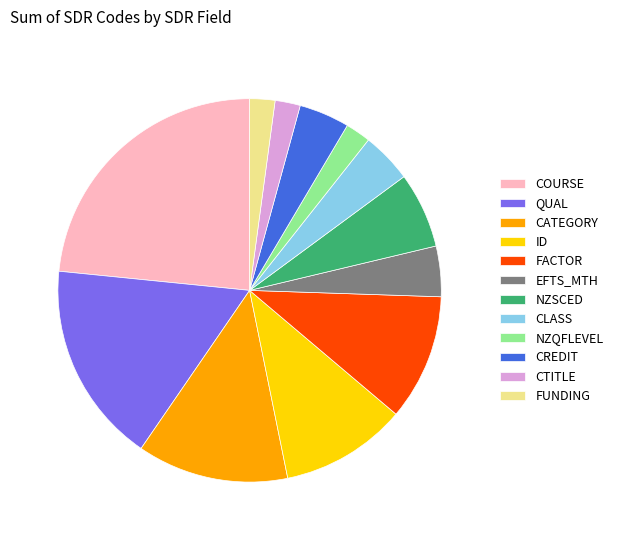

Which category has the biggest portion of the pie?

COURSE